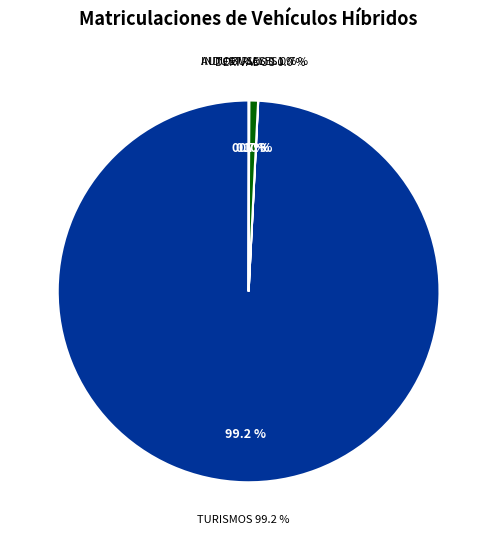

True or false: TURISMOS accounts for 89% of the total.

False